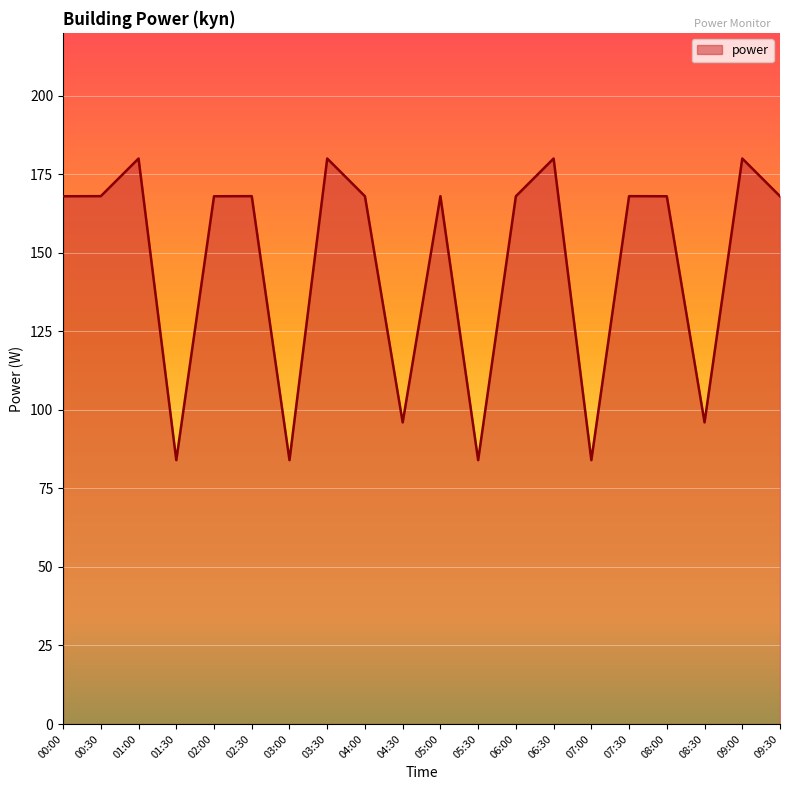

What is the sum of all values?

2928.0